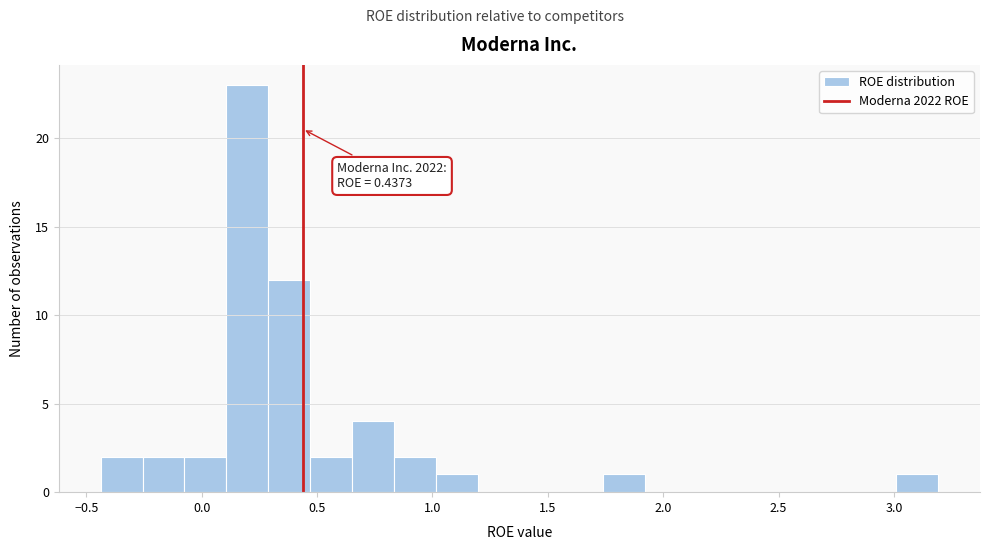

Read against the x-axis, roughly where is the centre of the tallest bar?

0.20